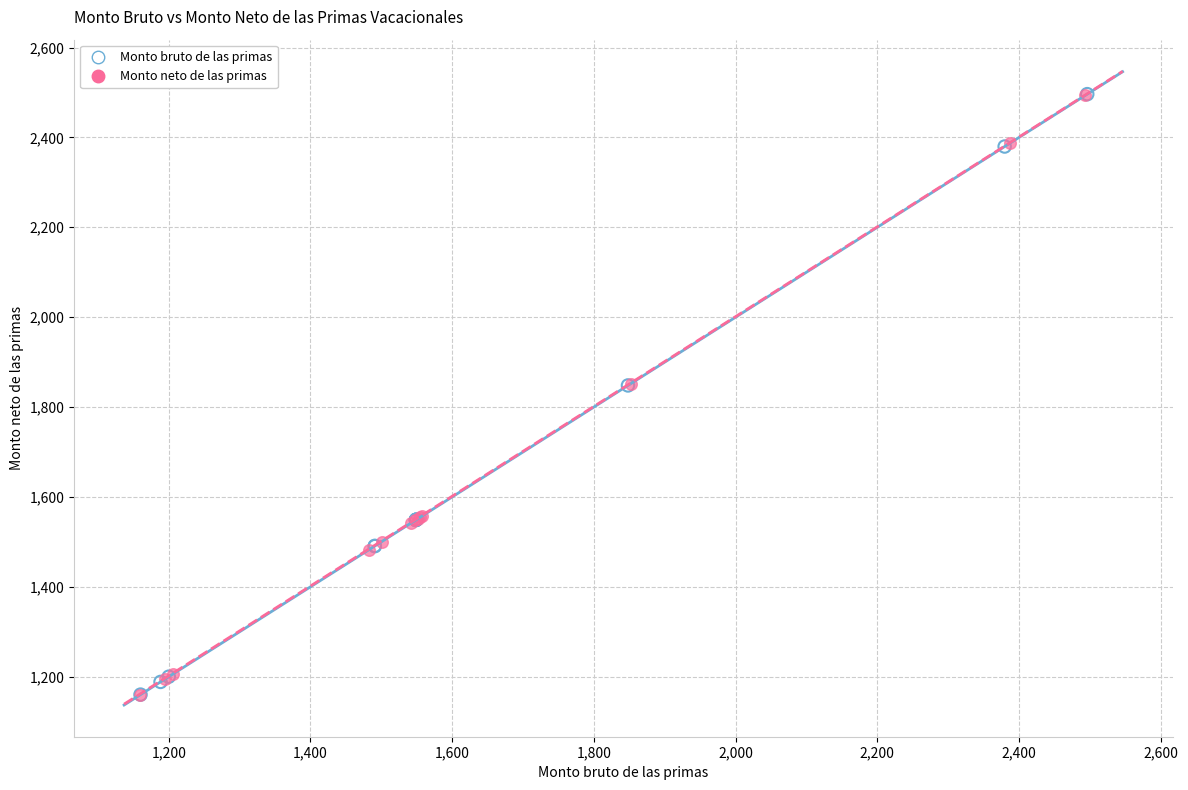

Which series has the largest Y range (max minus min)?

Monto bruto de las primas